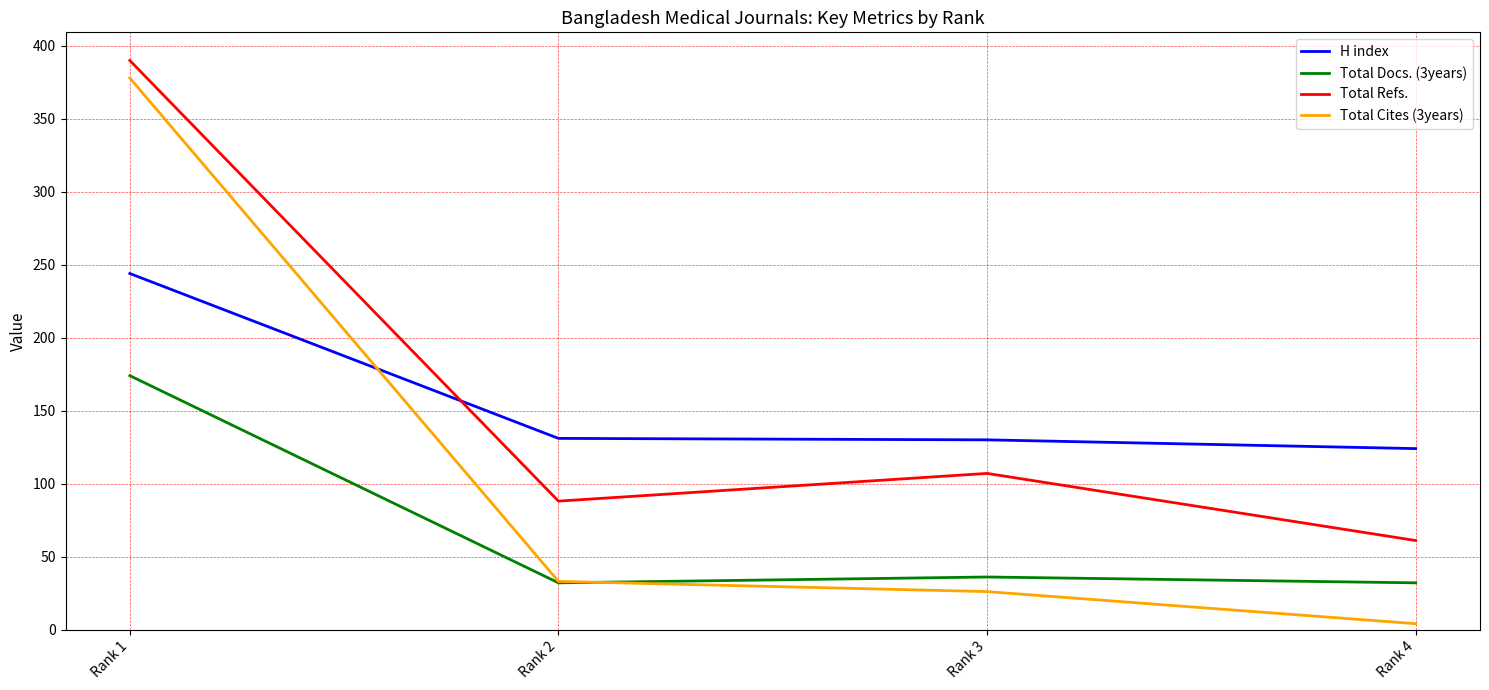

What is the smallest value displayed?

4